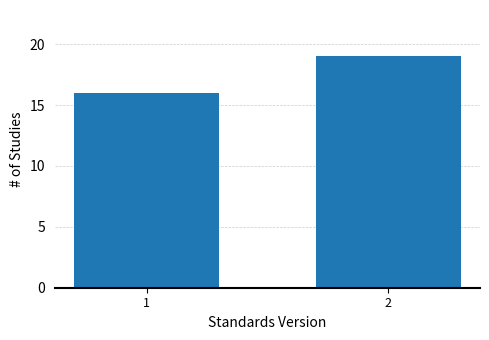

Reading left to right, what are all the values shown in this chart?

16	19